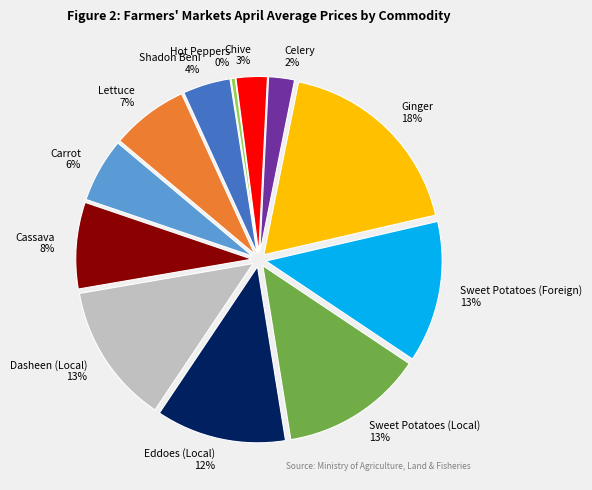

To the nearest percent, what is the combined percentage of Ginger and Chive?

21%